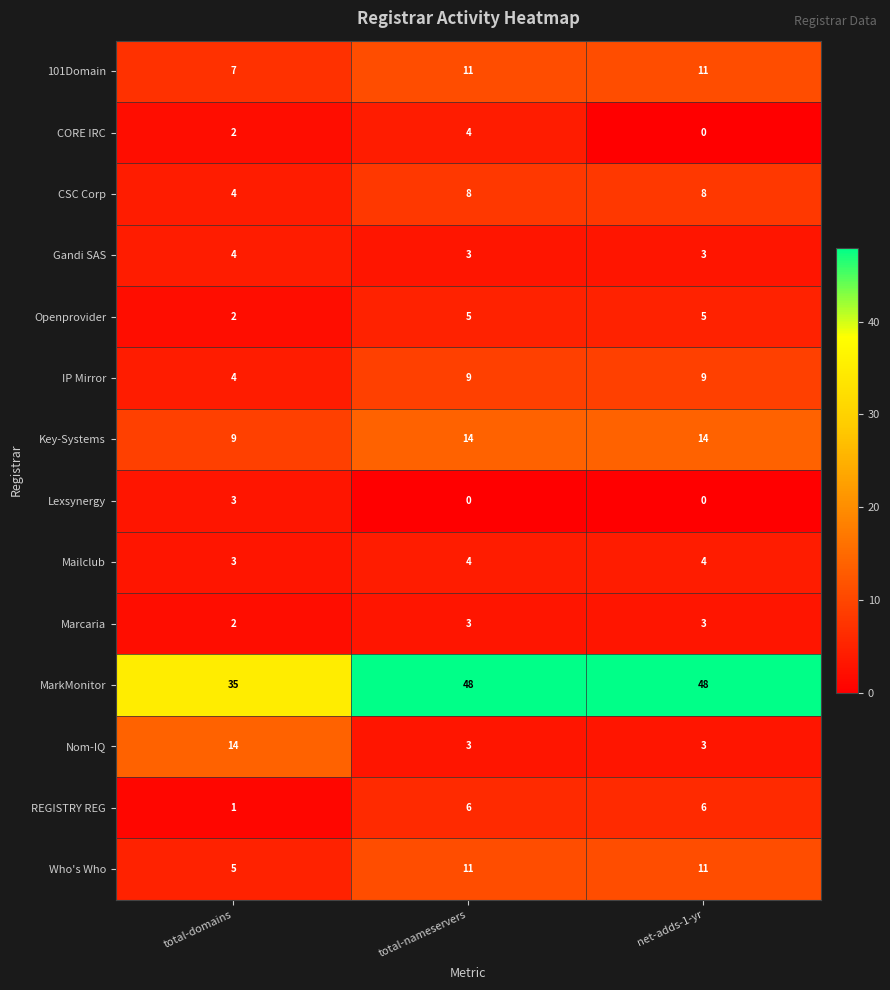

What is the sum of all 101Domain values?

29